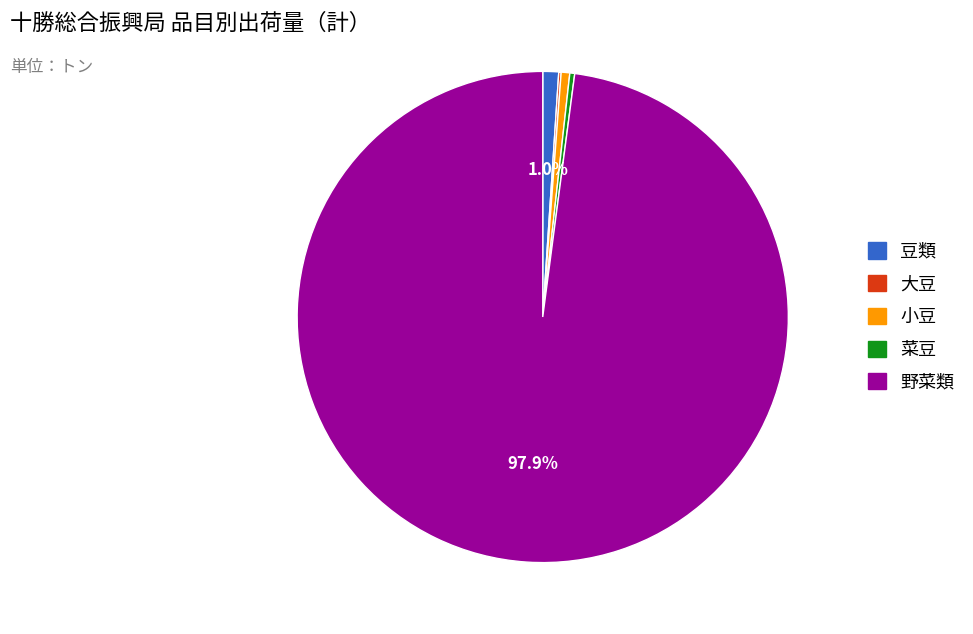

Is there any slice that represents more than half of the pie?

Yes